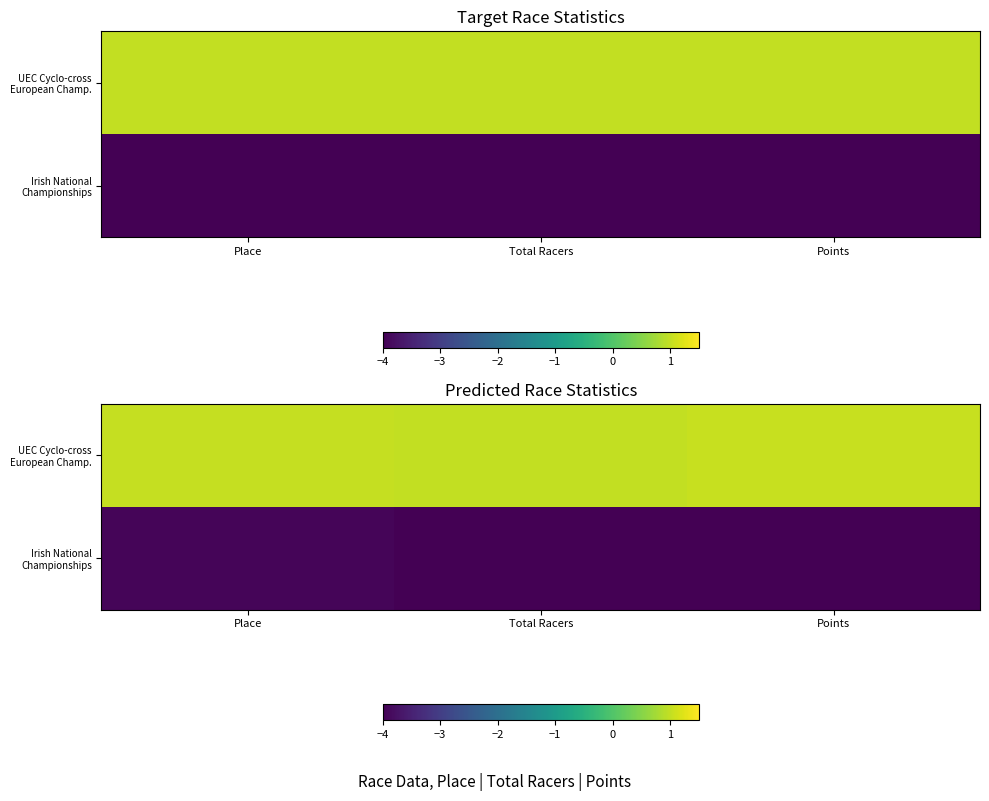

Where does the Irish National Championships series first go above -4?

Place